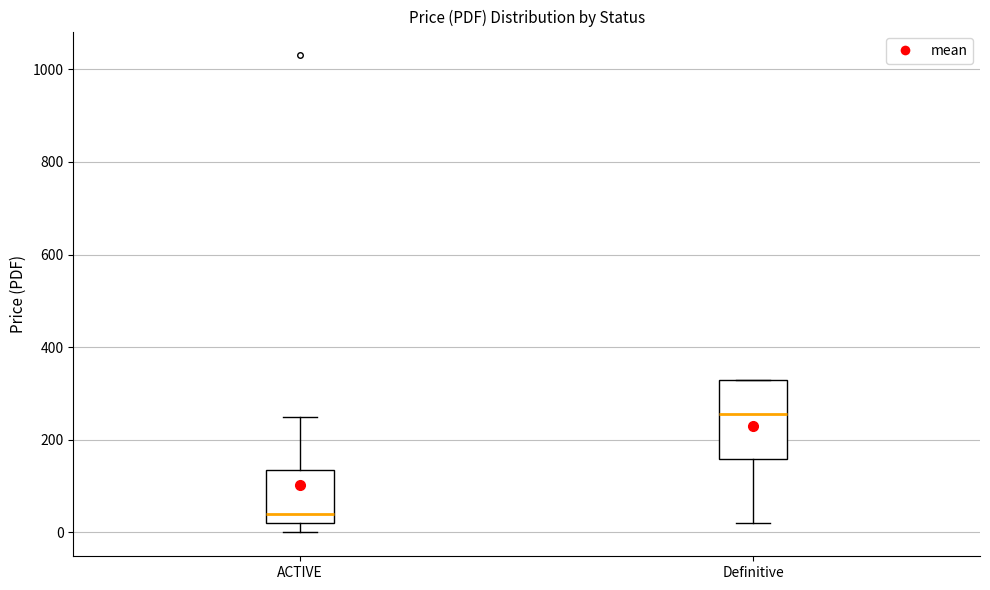

Reading left to right, read every box against the y-axis: the position of its median line, the range the box covers, and the ends of its whiskers. The values are not printed on the chart, so give them approximately, as read against the axis.

ACTIVE: median 40, box 20 to 140, whiskers 0 to 260
Definitive: median 260, box 160 to 340, whiskers 20 to 340